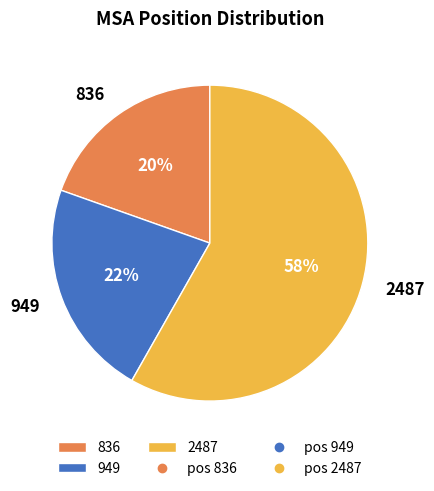

Count the number of slices in the pie.

3